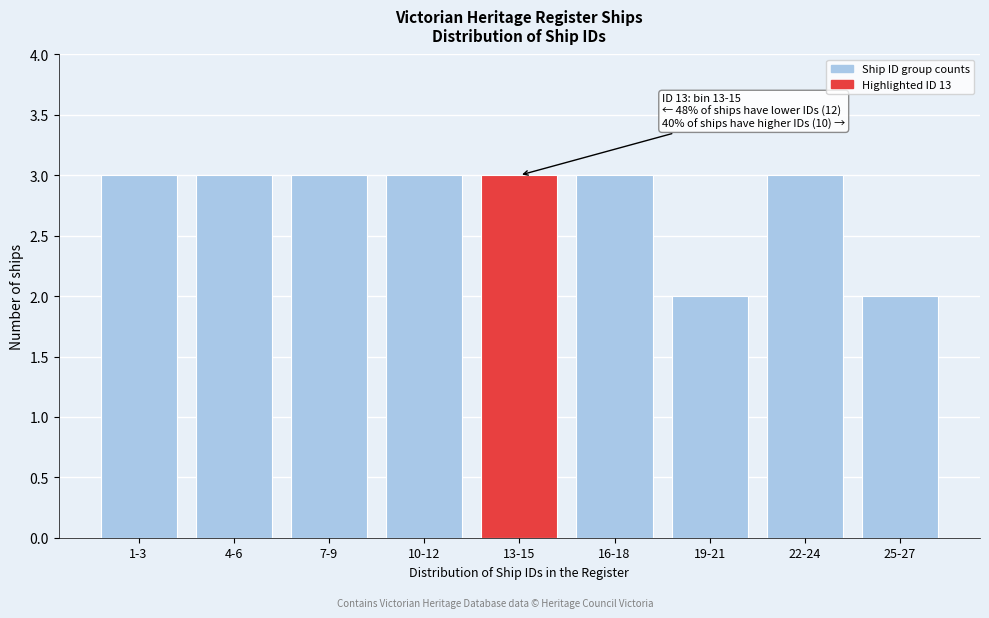

Reading left to right, extract all data points from this chart.

1-3=3	4-6=3	7-9=3	10-12=3	13-15=3	16-18=3	19-21=2	22-24=3	25-27=2